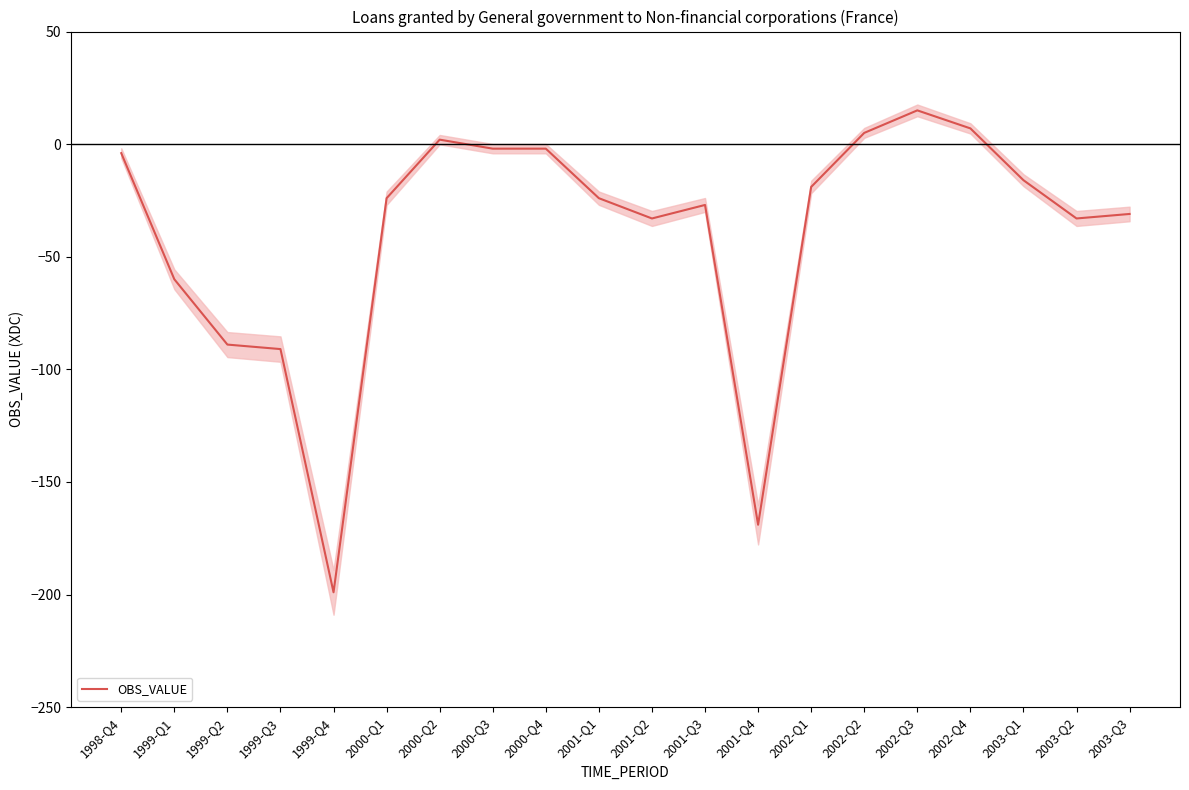

List the labels in order of value, largest first.

2002-Q3, 2002-Q4, 2002-Q2, 2000-Q2, 2000-Q3, 2000-Q4, 1998-Q4, 2003-Q1, 2002-Q1, 2000-Q1, 2001-Q1, 2001-Q3, 2003-Q3, 2001-Q2, 2003-Q2, 1999-Q1, 1999-Q2, 1999-Q3, 2001-Q4, 1999-Q4